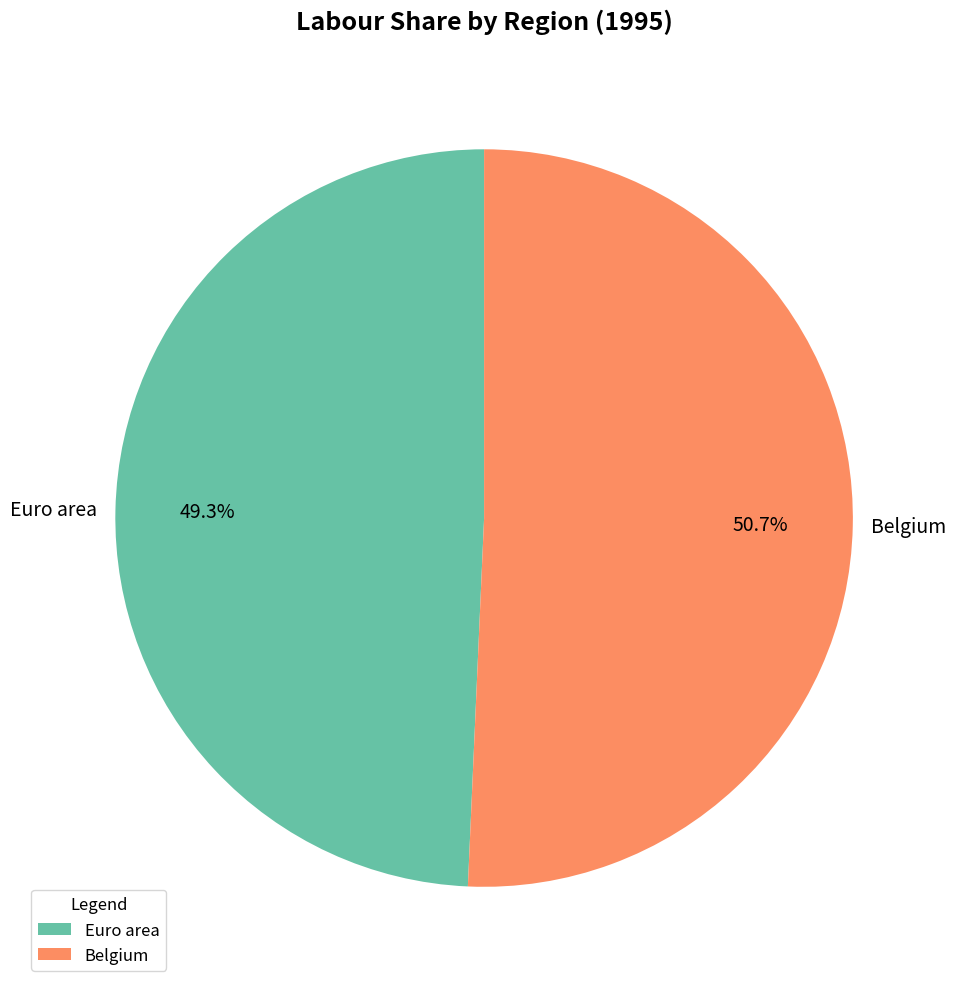

The Euro area slice represents 40% of the pie. True or false?

False